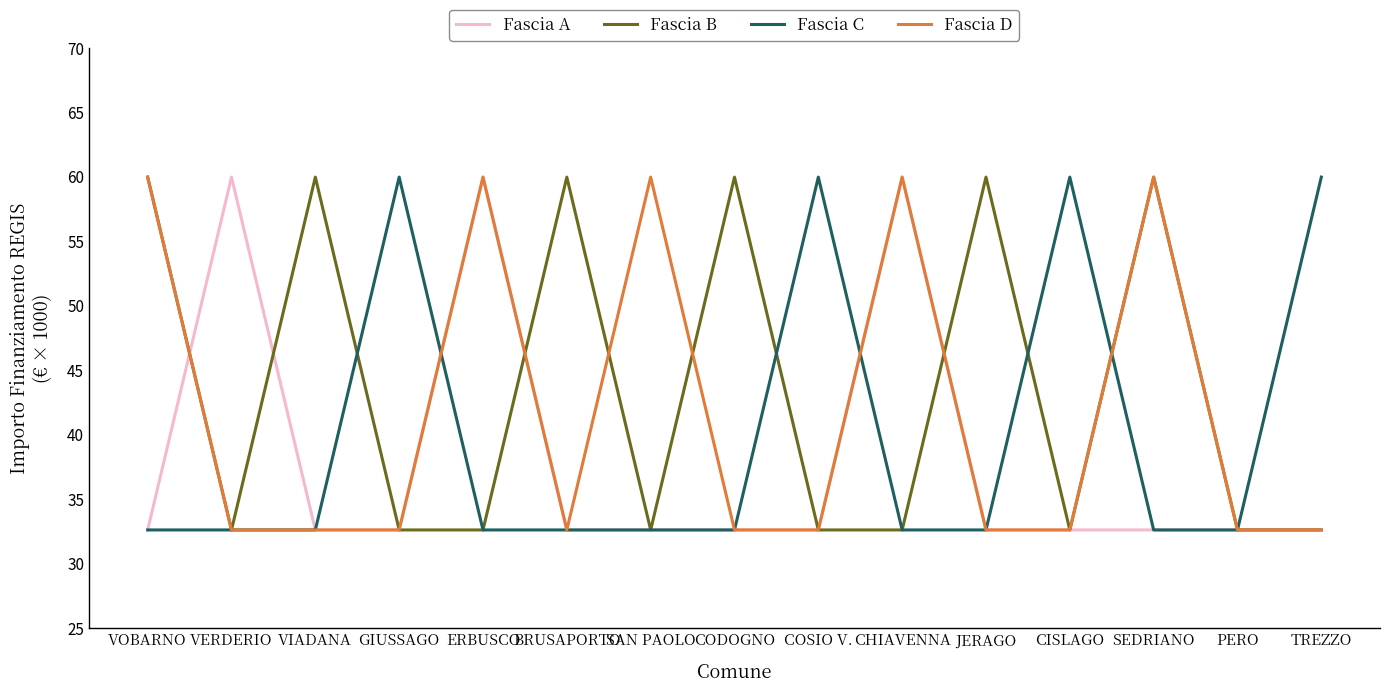

Read the Fascia A value at CODOGNO.

32.6